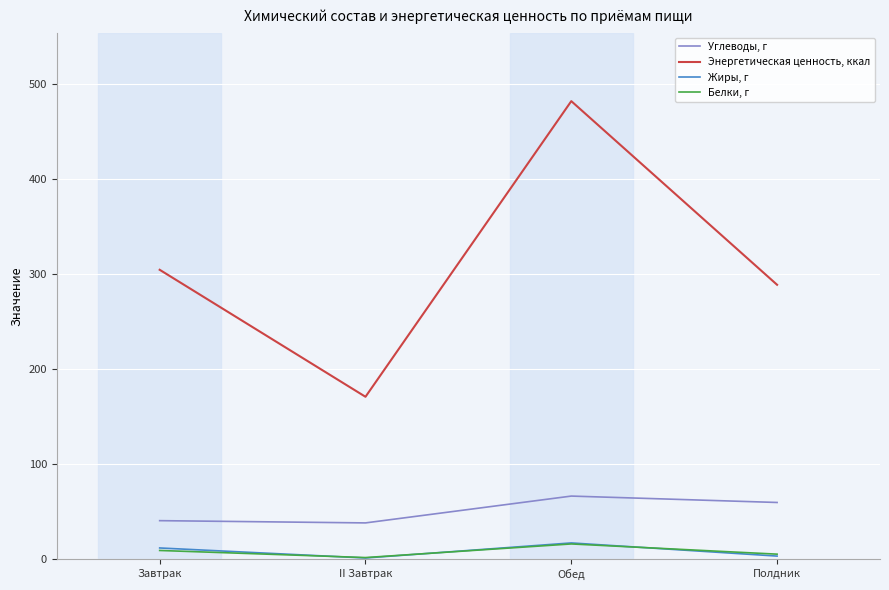

Rank the series by their maximum value, from lowest to highest.

Белки, г, Жиры, г, Углеводы, г, Энергетическая ценность, ккал